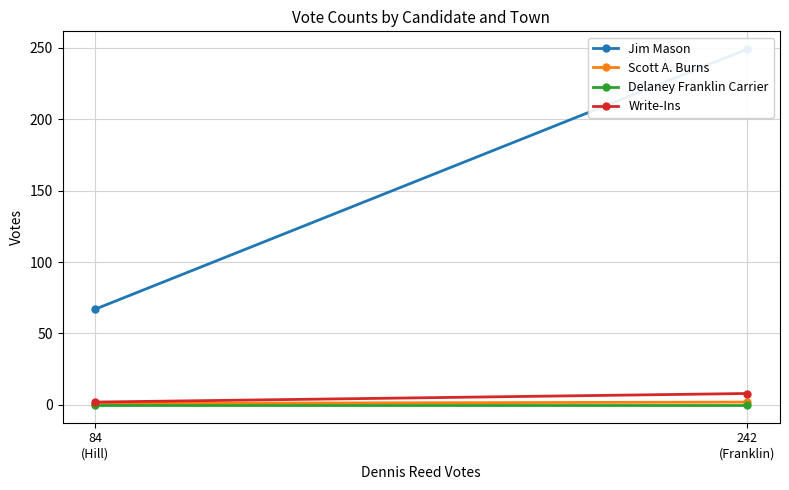

What is the label of the 1st point from the right?

84
(Hill)